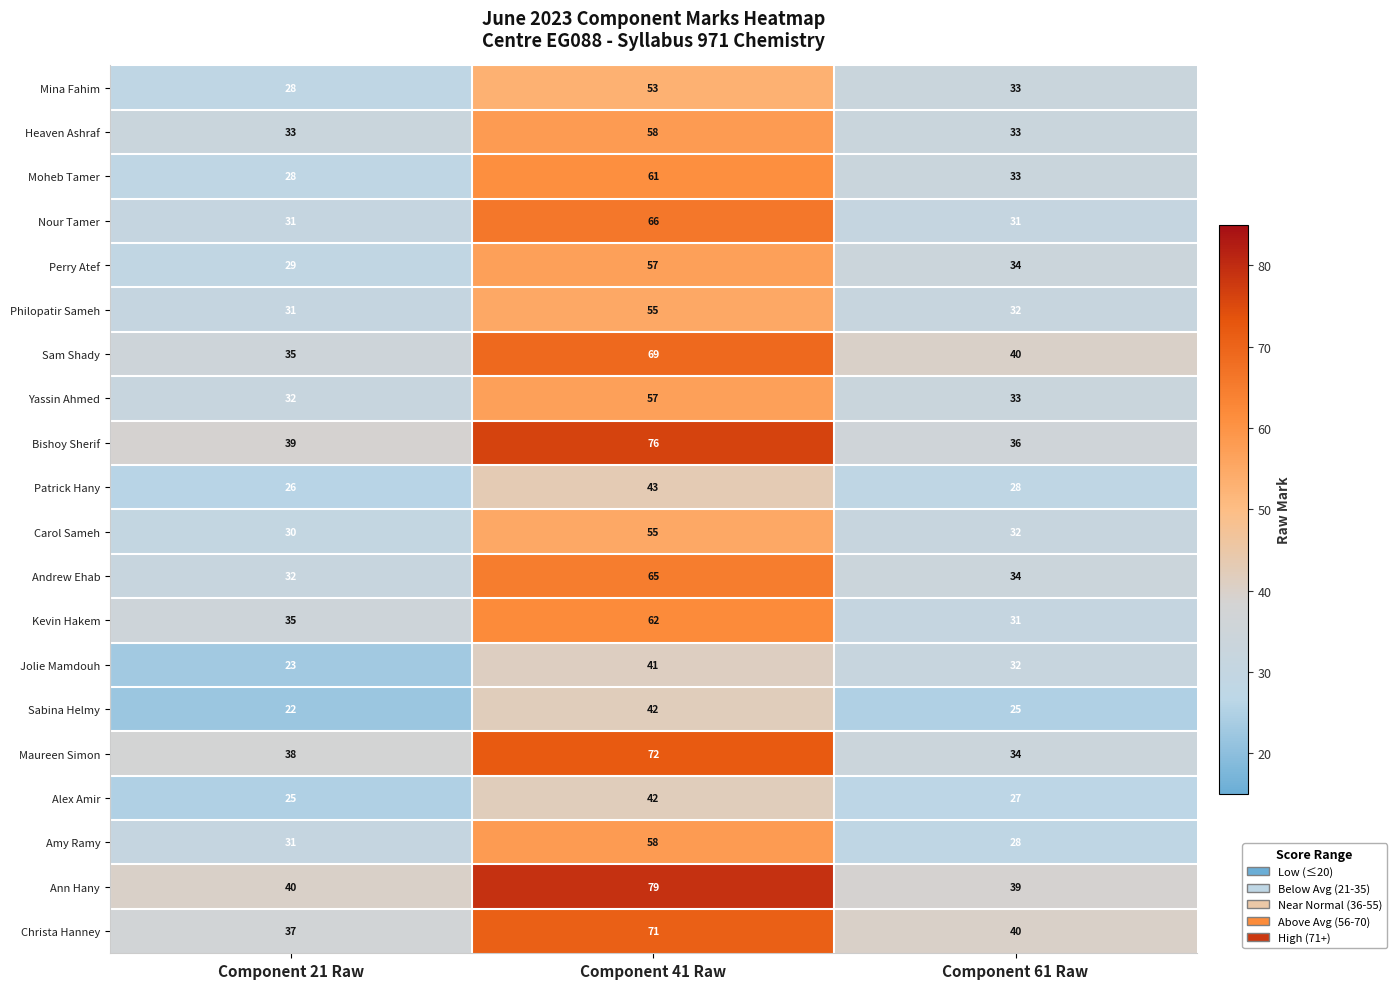

How many distinct data groups are displayed?

20